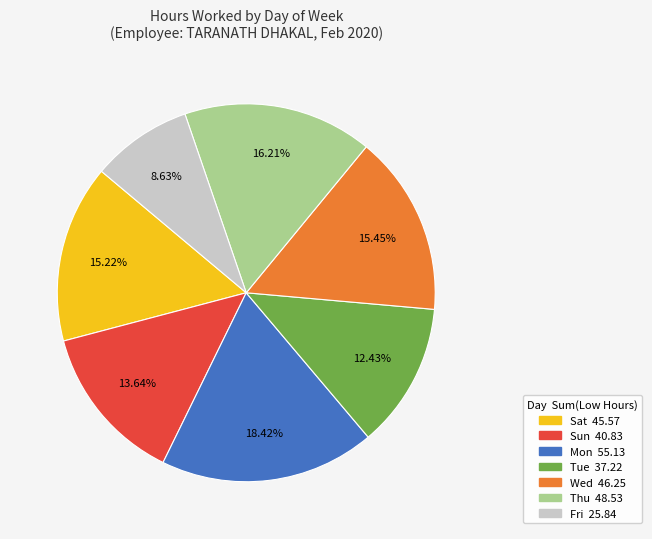

Combined, do Fri and Wed account for over 50%?

No